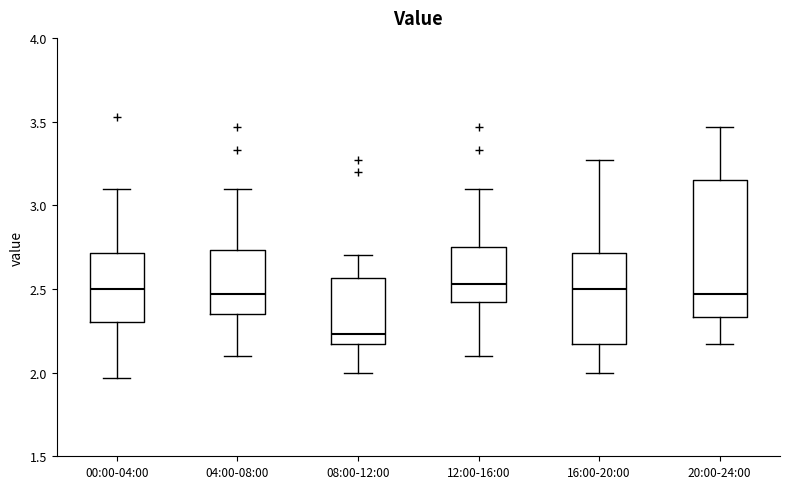

Which box is the tallest, from its lower edge to its upper edge?

20:00-24:00